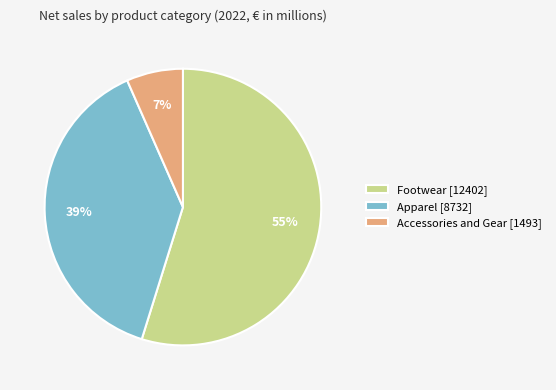

What is the smallest slice in the pie chart?

Accessories and Gear